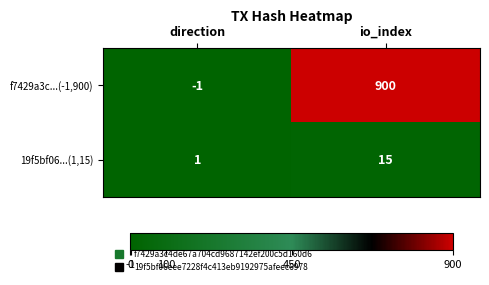

Reading left to right, what are all the values shown in this chart?

f7429a3c...(-1,900): direction=-1	io_index=900
19f5bf06...(1,15): direction=1	io_index=15